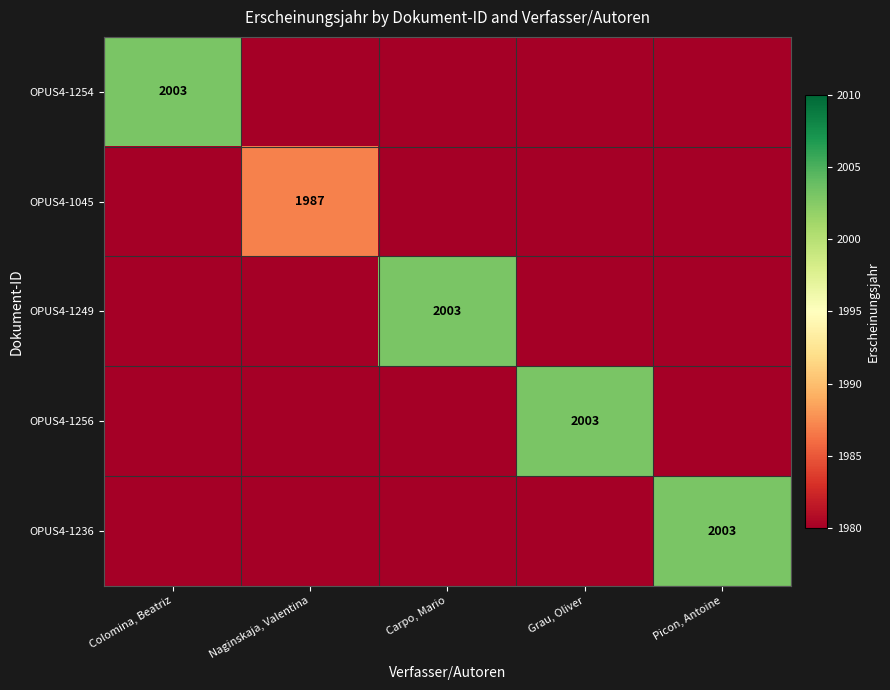

Is it true that OPUS4-1256 equals 2003 at Grau, Oliver?

True